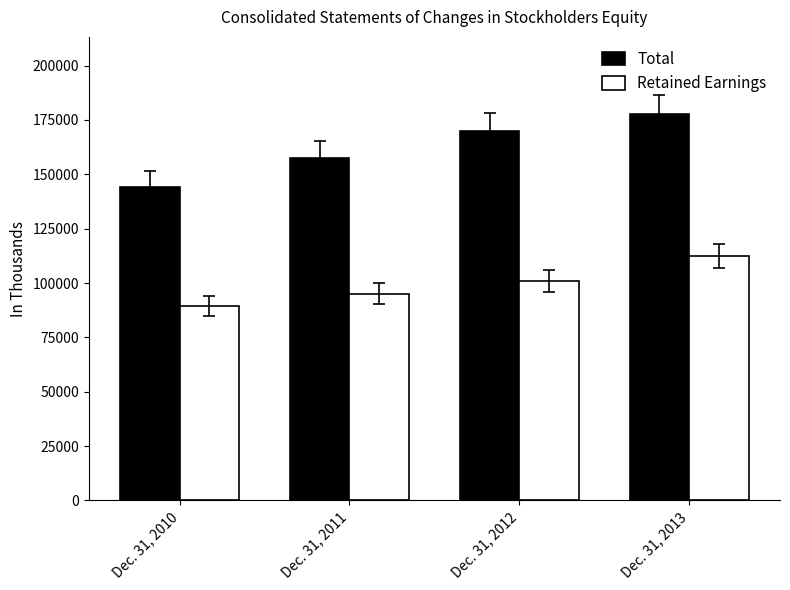

What are all the series names shown in the legend?

Total, Retained Earnings